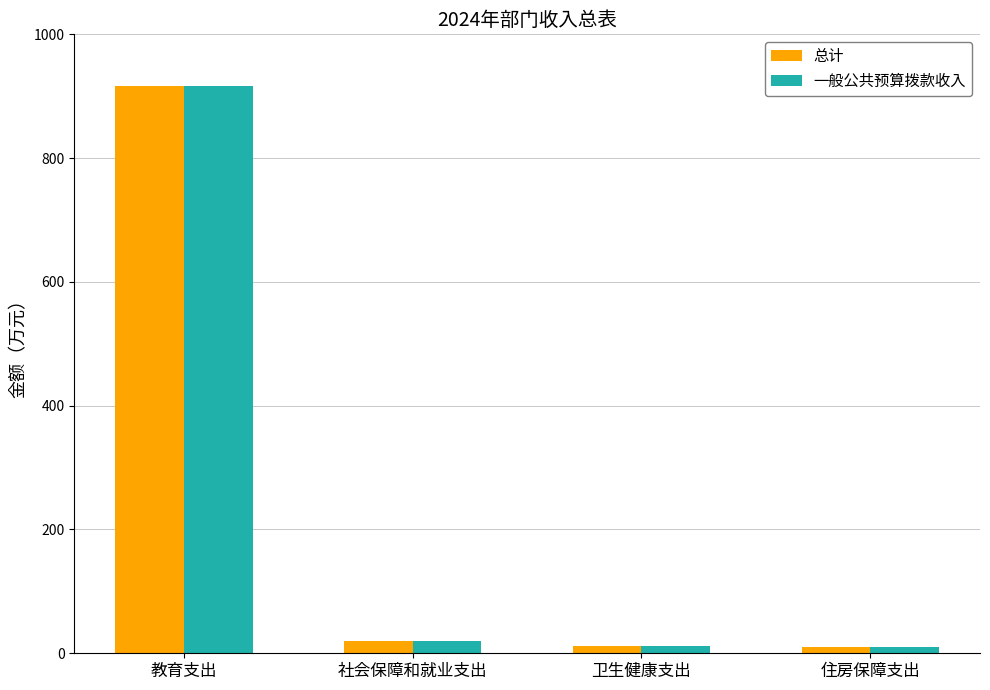

What is the average value of the 总计 series?

239.2